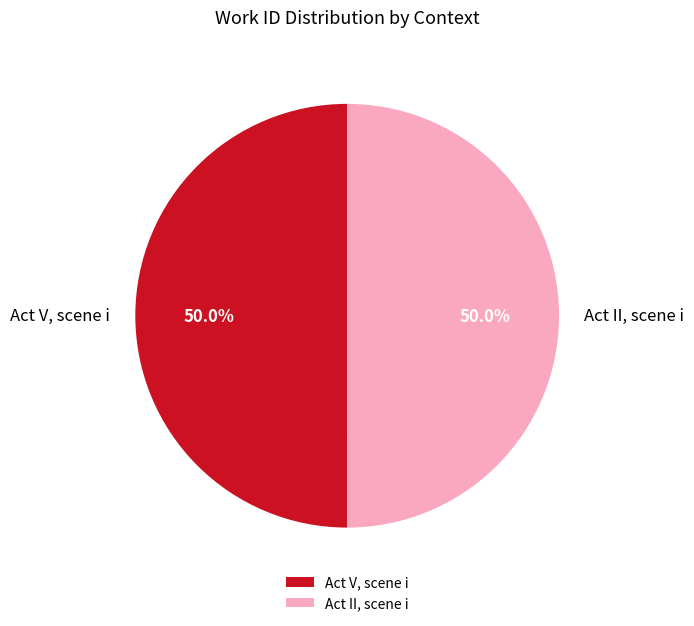

What is the ratio of the value at Act V, scene i to the value at Act II, scene i?

1.0